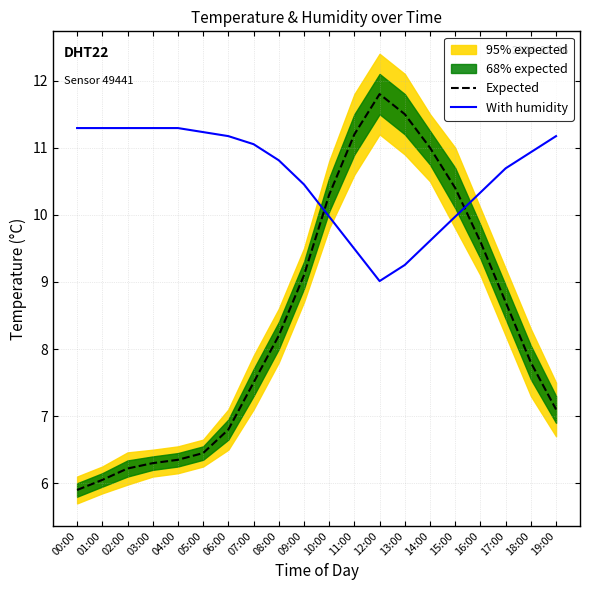

What is the difference between the With humidity values at 02:00 and 13:00?

2.0